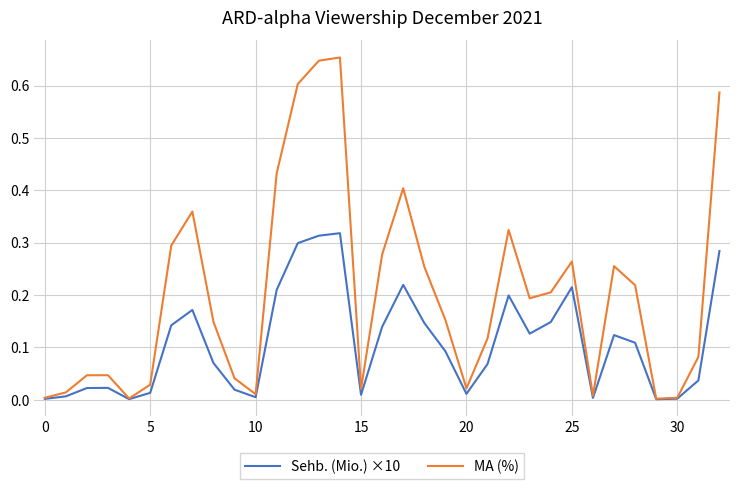

Which series has the widest spread of values?

MA (%)